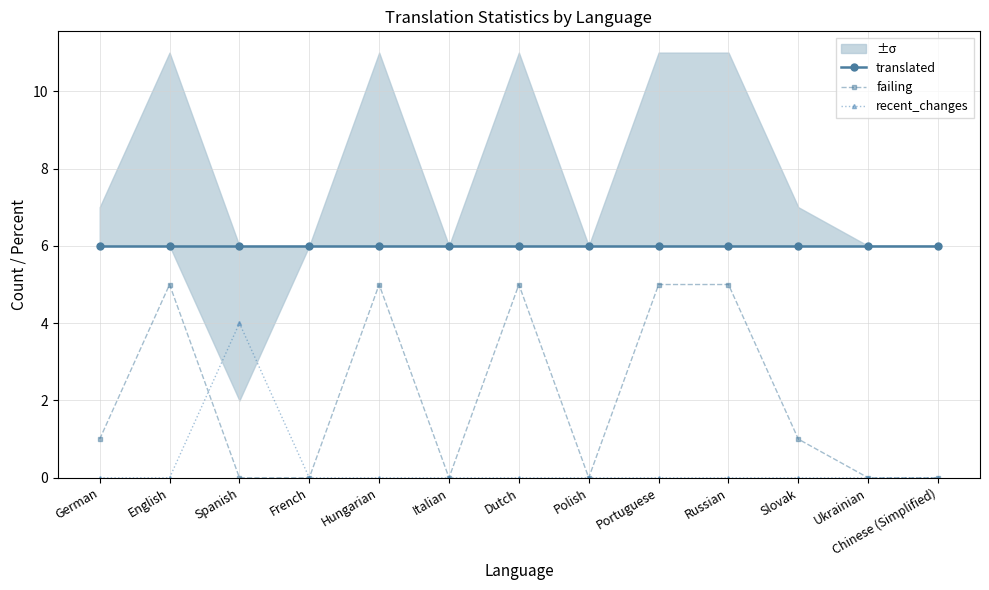

True or false: failing and translated intersect in this chart.

False